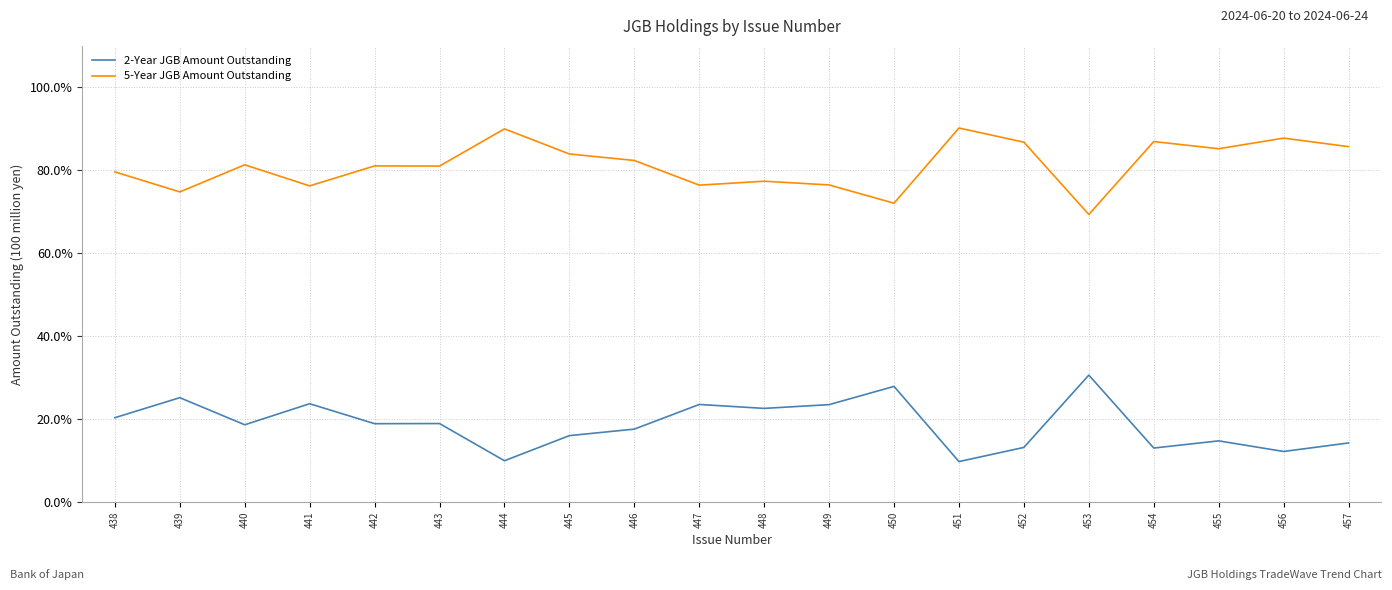

What is the spread (max minus min) of values at 457?

71.4